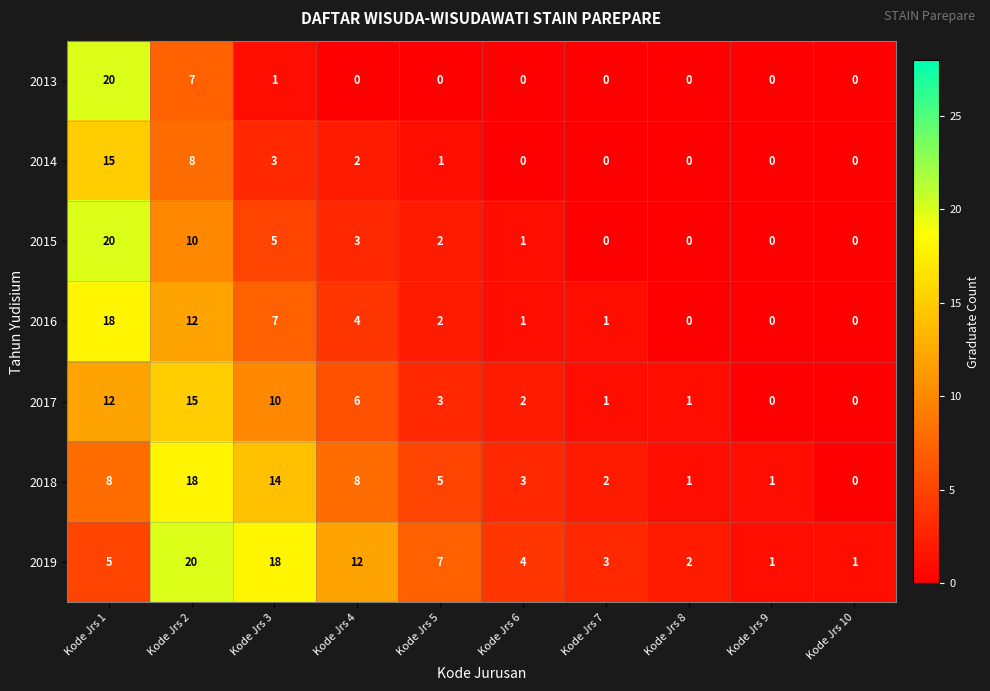

What is the total value across all series at Kode Jrs 2?

90